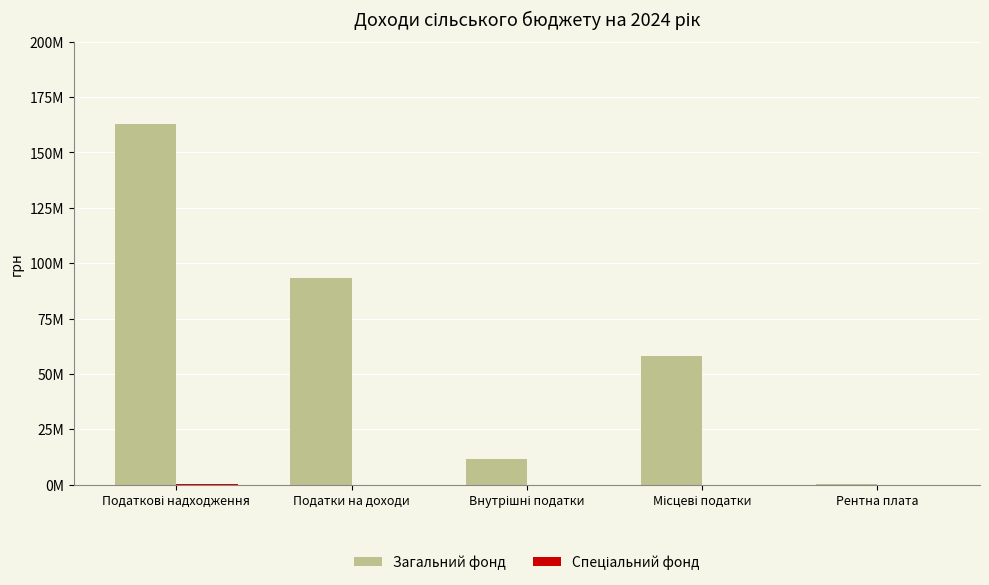

What is the total value across all series at Внутрішні податки?

11610900